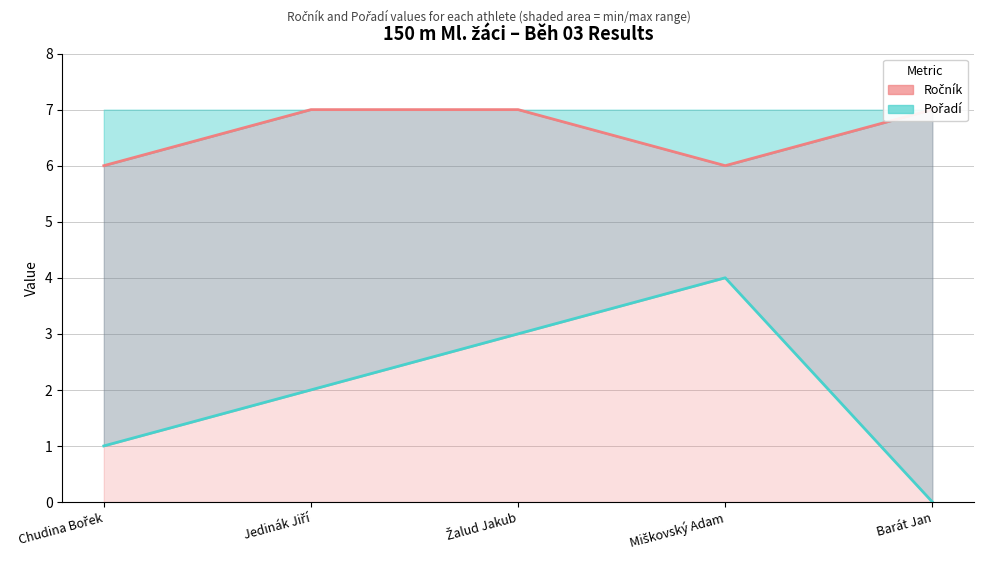

Rank the series by their average value, from highest to lowest.

Ročník, Pořadí